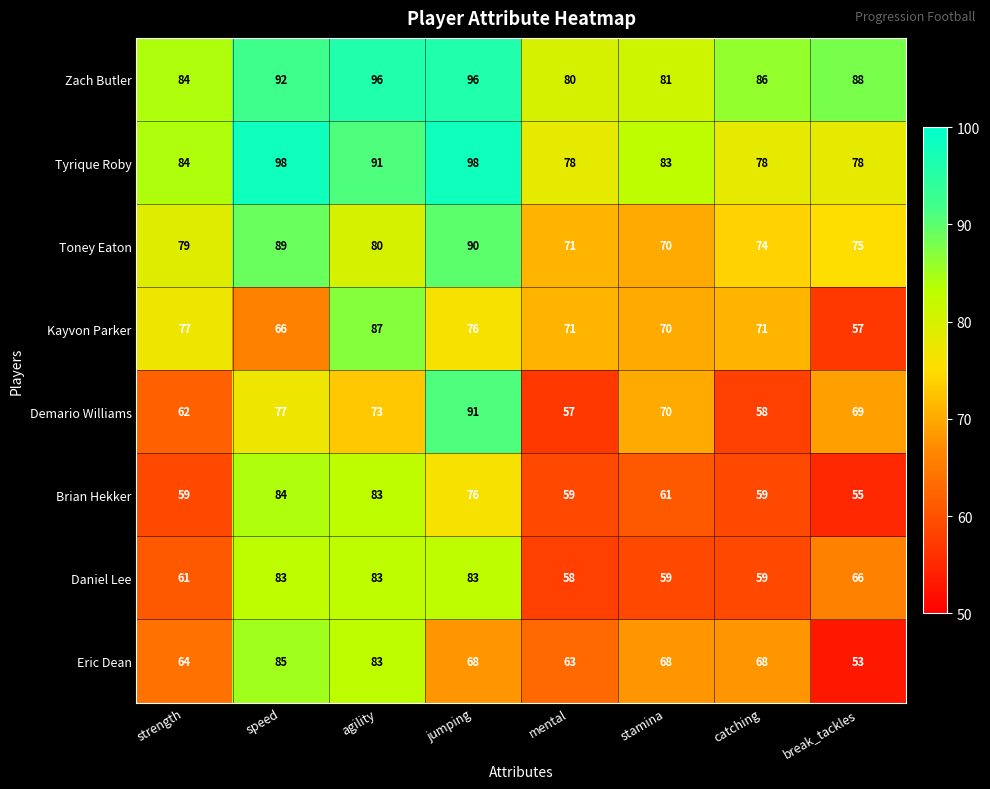

Which series has the widest spread of values?

Demario Williams